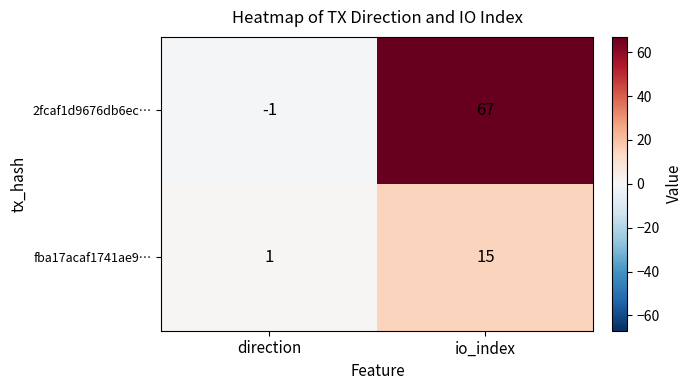

At which category is the sum across all series the highest?

io_index